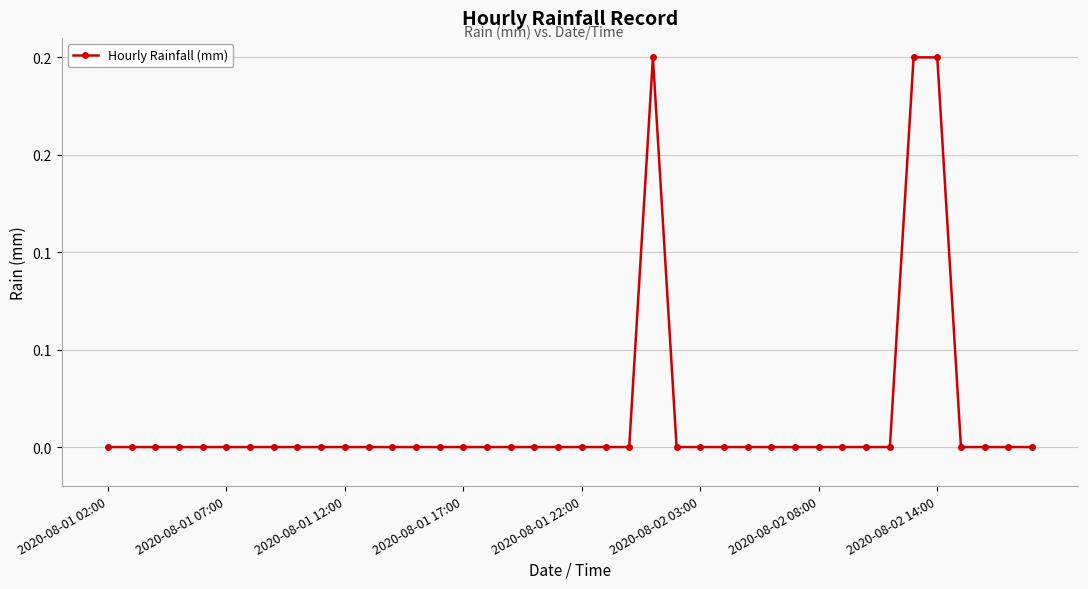

Is this an area chart (filled region under the line)?

No